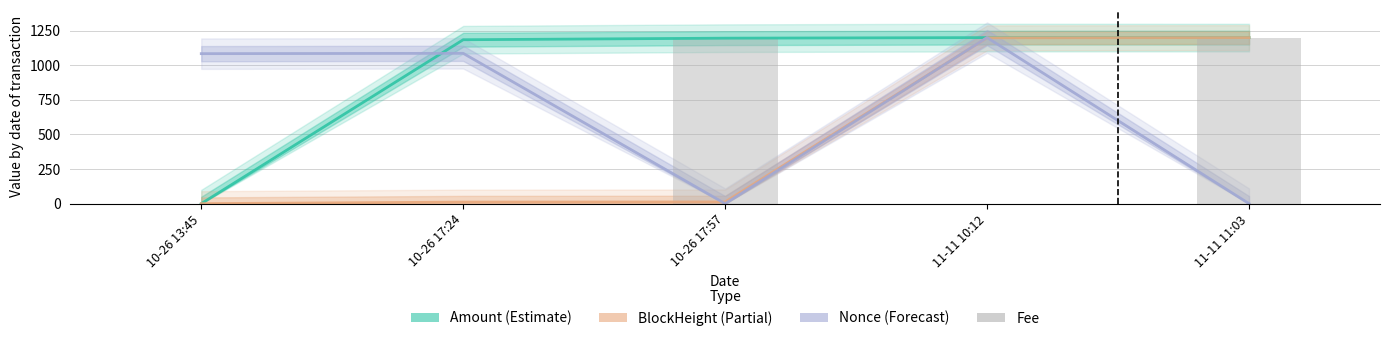

Read the Nonce (Forecast) value at 11-11 10:12.

1200.0